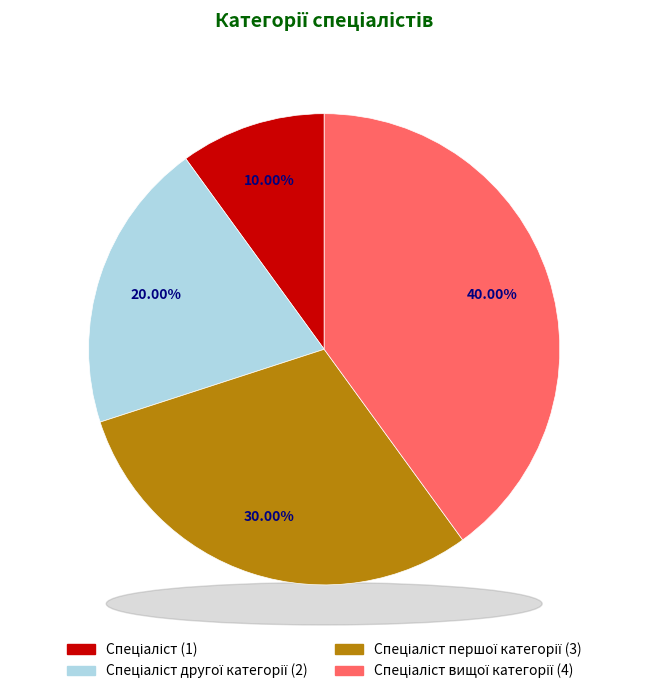

Which category has the smallest portion of the pie?

Спеціаліст